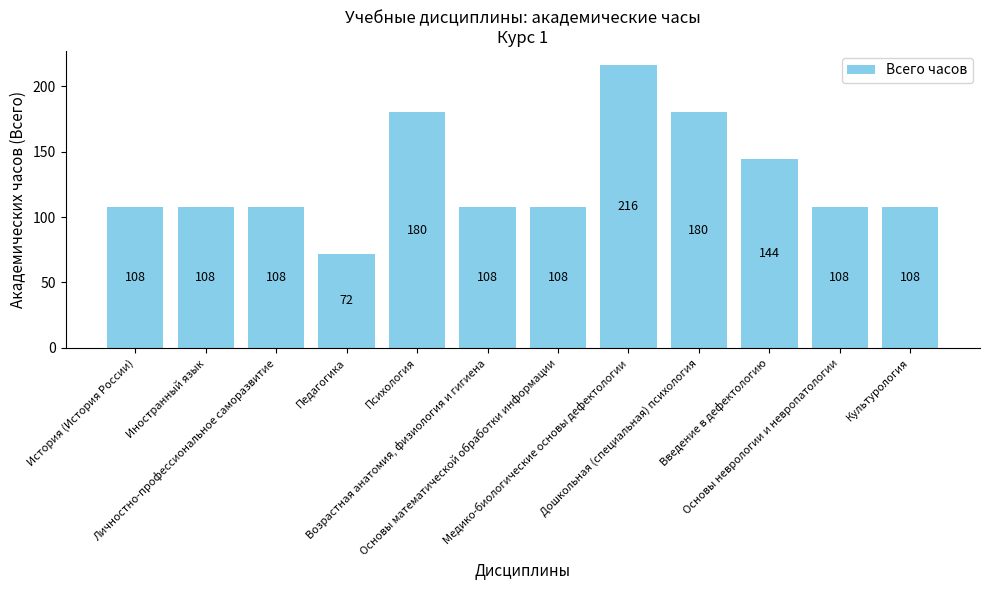

How many values are between 108 and 180?

10